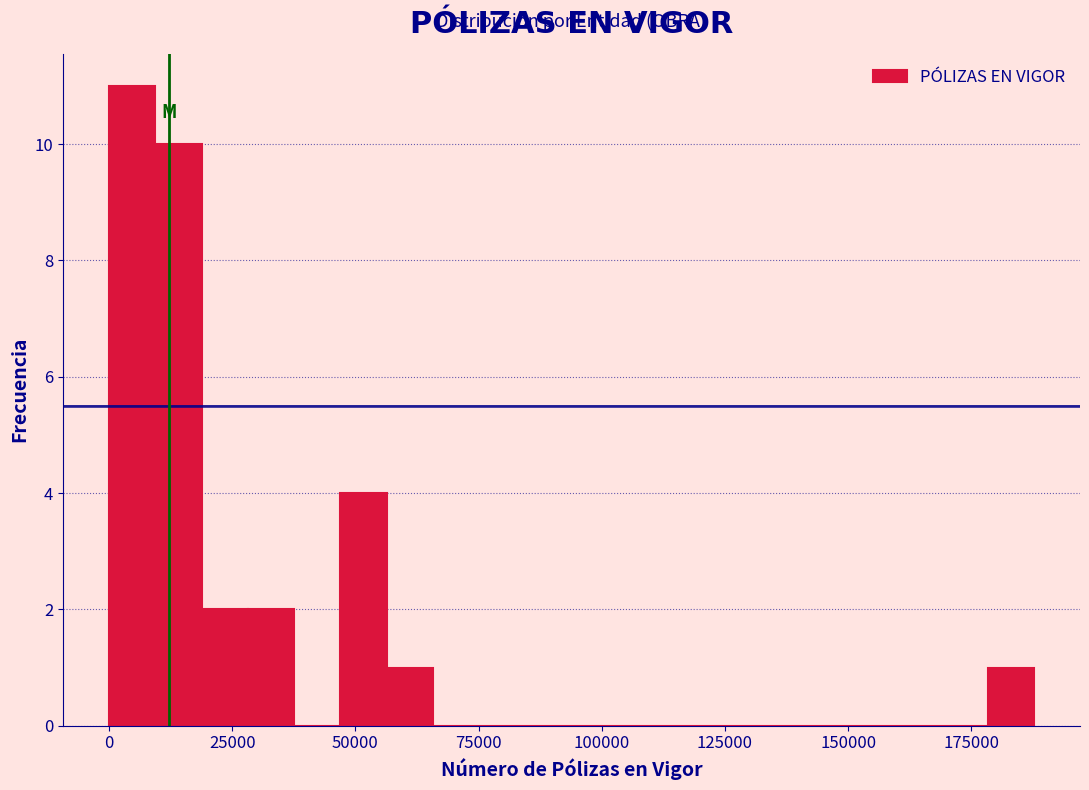

Around what value on the x-axis is the tallest bar? Give the approximate position of its centre, as read against the axis.

5000